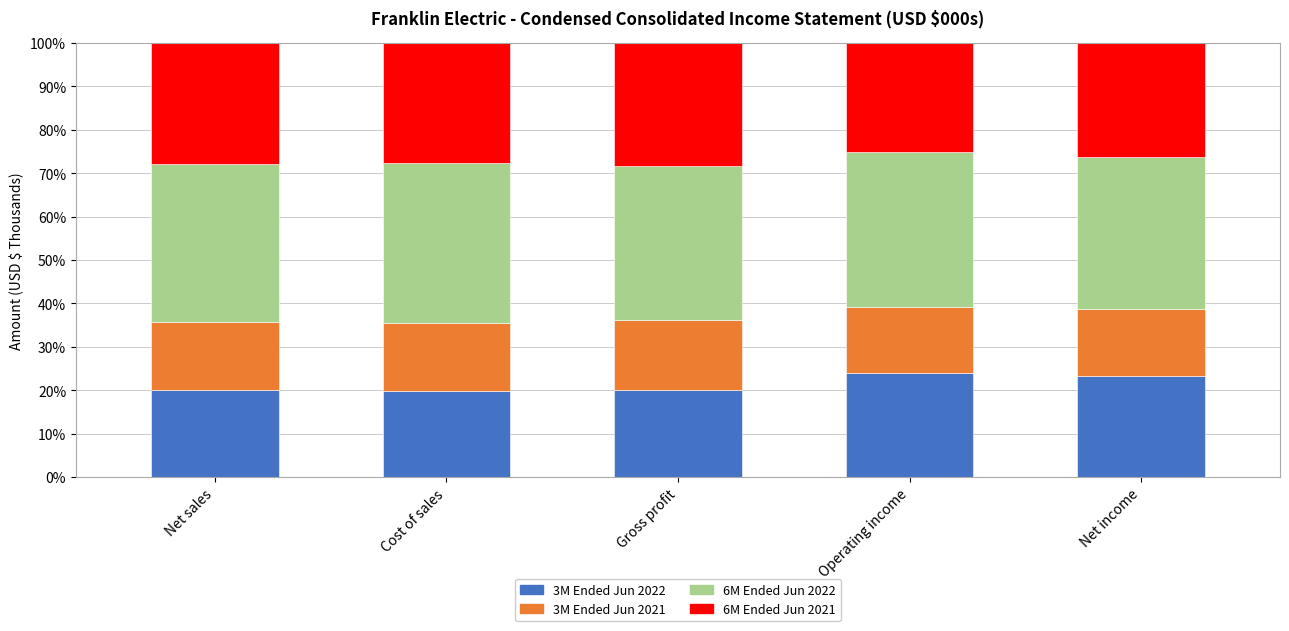

Count the number of categories in the chart.

5